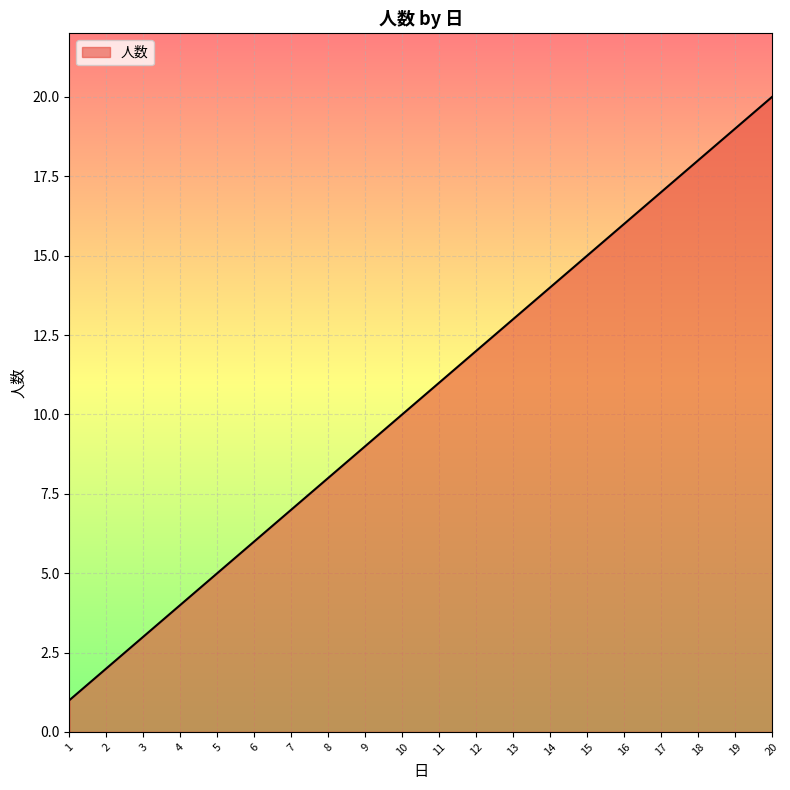

List the labels in order of value, smallest first.

1, 2, 3, 4, 5, 6, 7, 8, 9, 10, 11, 12, 13, 14, 15, 16, 17, 18, 19, 20